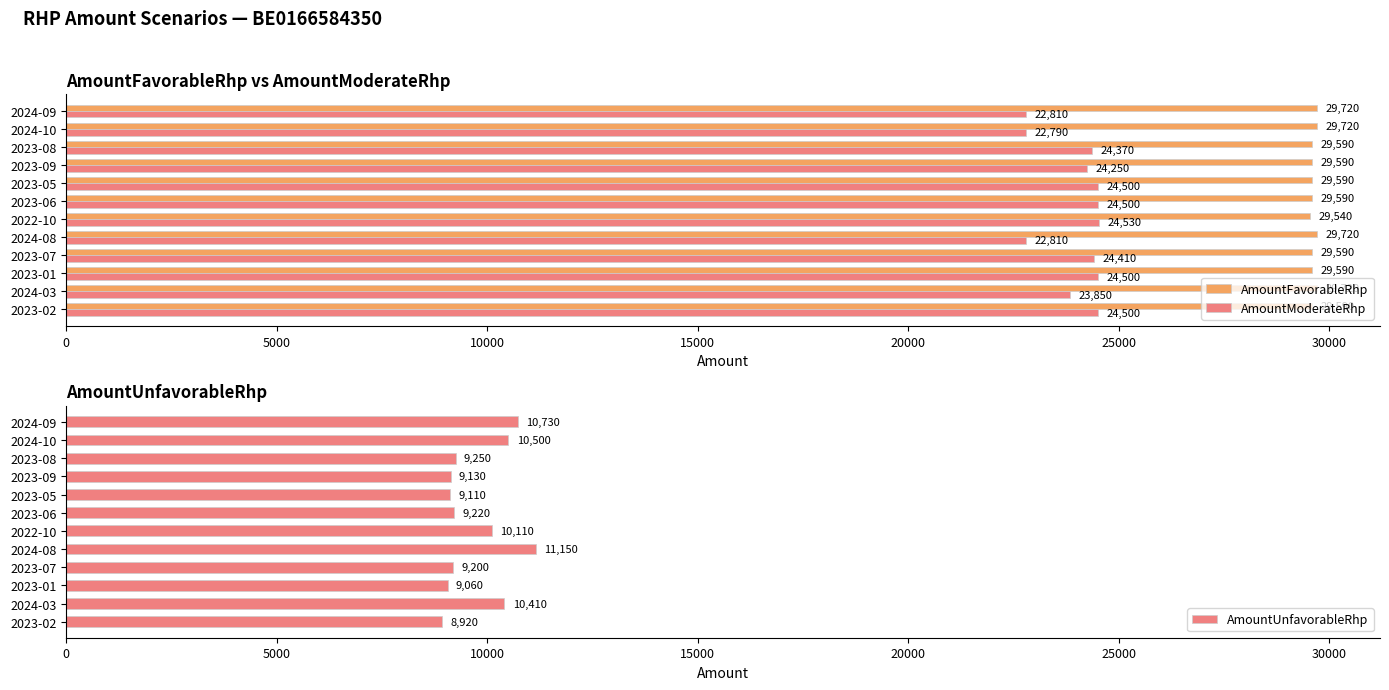

What are all the series names shown in the legend?

AmountFavorableRhp, AmountModerateRhp, AmountUnfavorableRhp